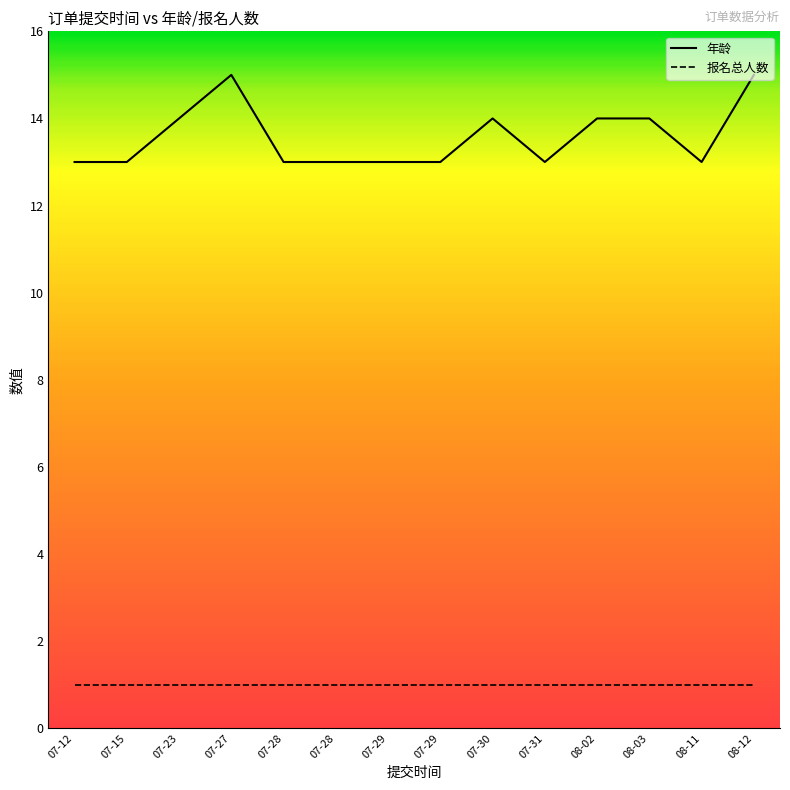

Does the chart display data point markers on the line(s)?

No